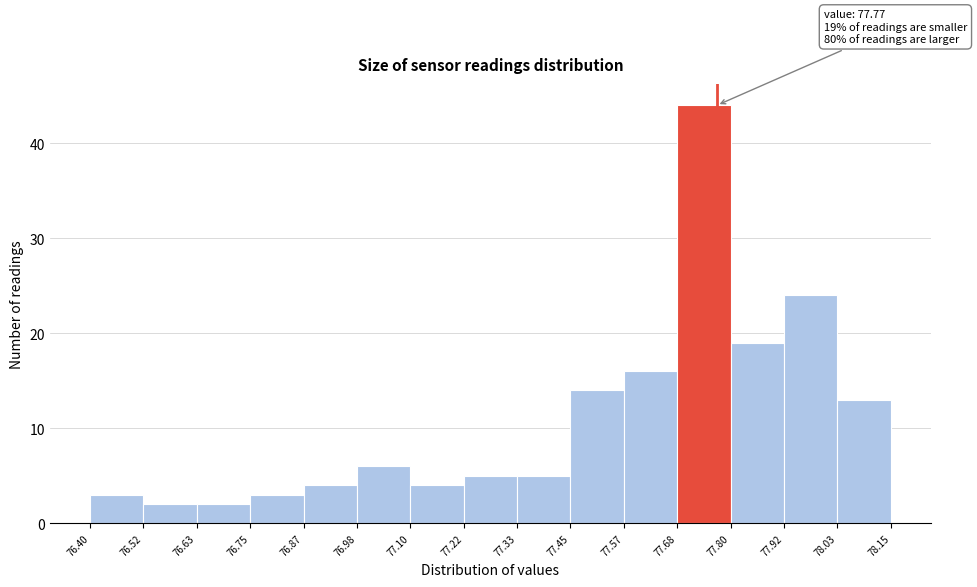

Which range on the x-axis has the tallest bar?

77.68 to 77.80